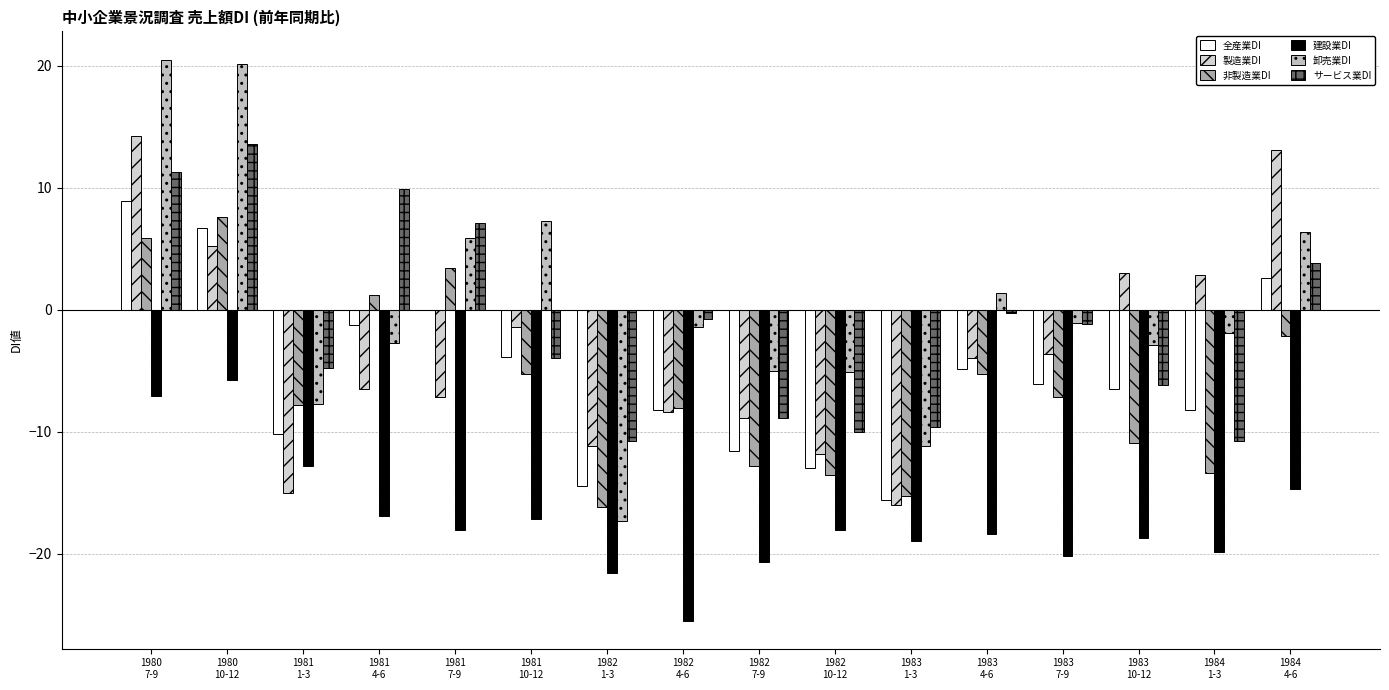

Are the bars horizontal?

No